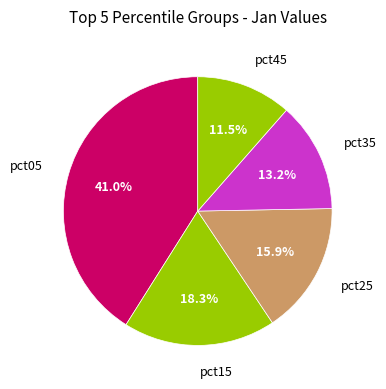

To the nearest percent, what is the combined percentage of pct45 and pct05?

53%